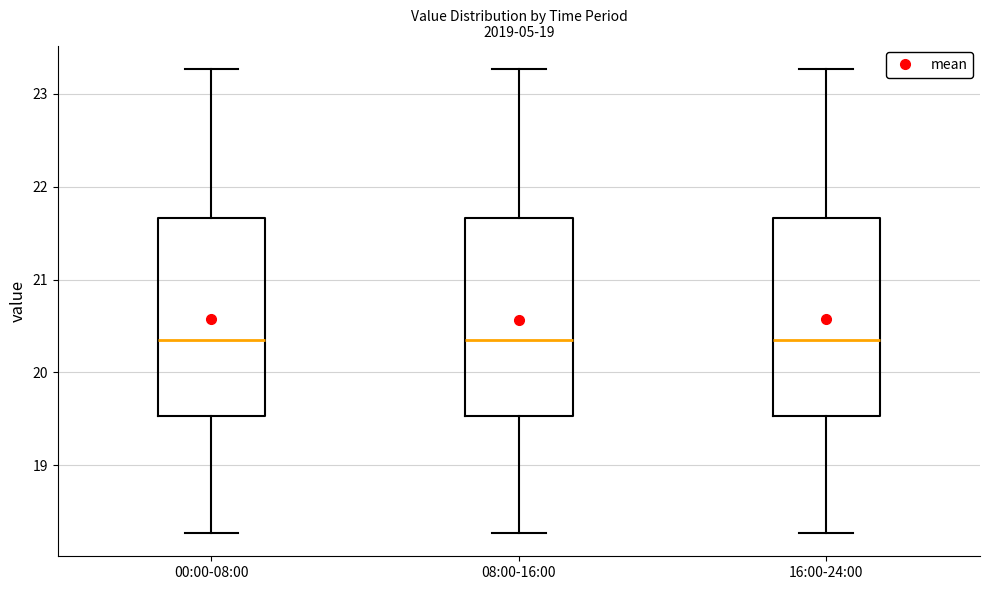

Reading left to right, transcribe this box plot: for each box, give where its median line is, the range the box spans, and where its two whiskers end, as read against the y-axis. The values are not printed on the chart, so give them approximately, as read against the axis.

00:00-08:00: median 20.4, box 19.5 to 21.7, whiskers 18.3 to 23.3
08:00-16:00: median 20.4, box 19.5 to 21.7, whiskers 18.3 to 23.3
16:00-24:00: median 20.4, box 19.5 to 21.7, whiskers 18.3 to 23.3